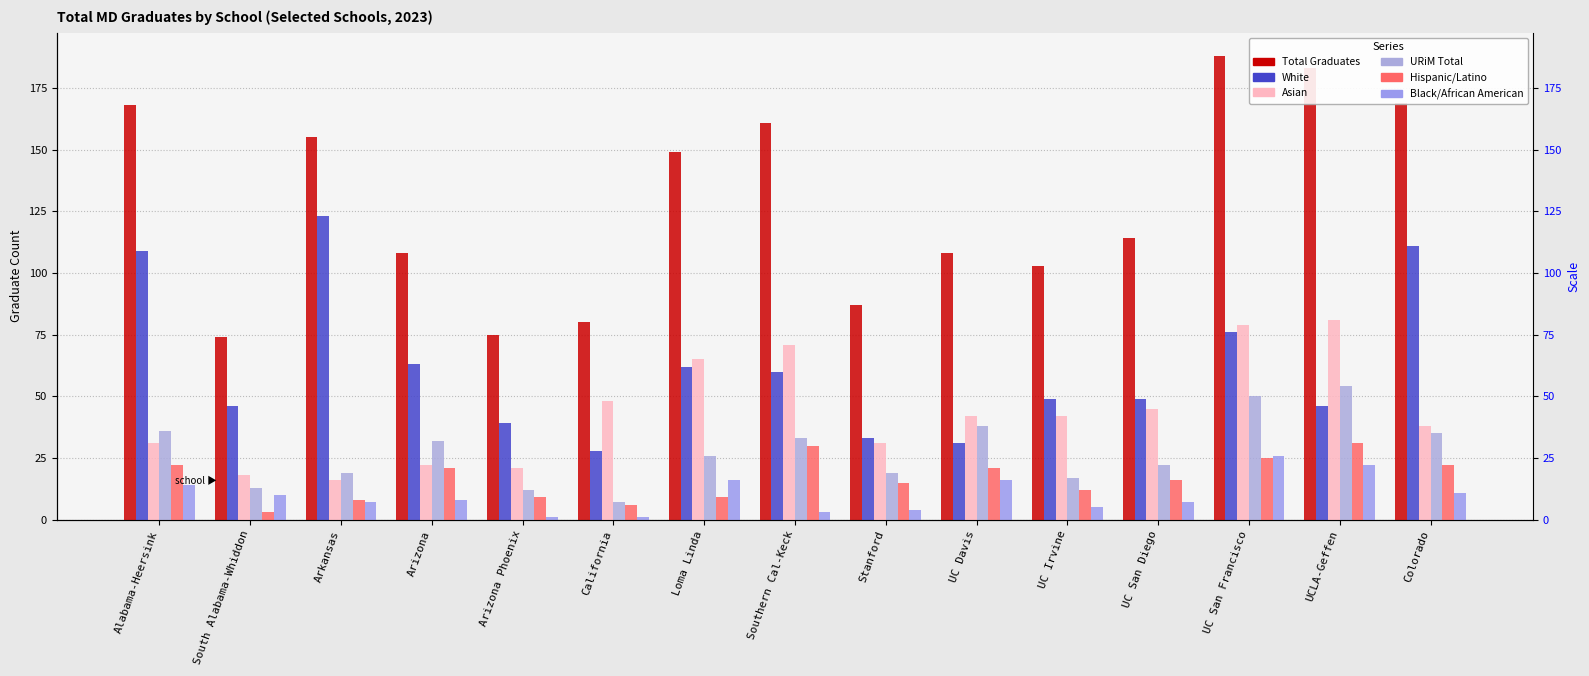

Is it true that Hispanic/Latino equals 22 at Alabama-Heersink?

True